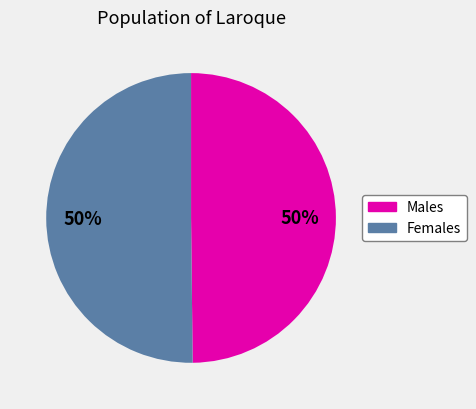

To the nearest percent, what is the average slice percentage?

50%